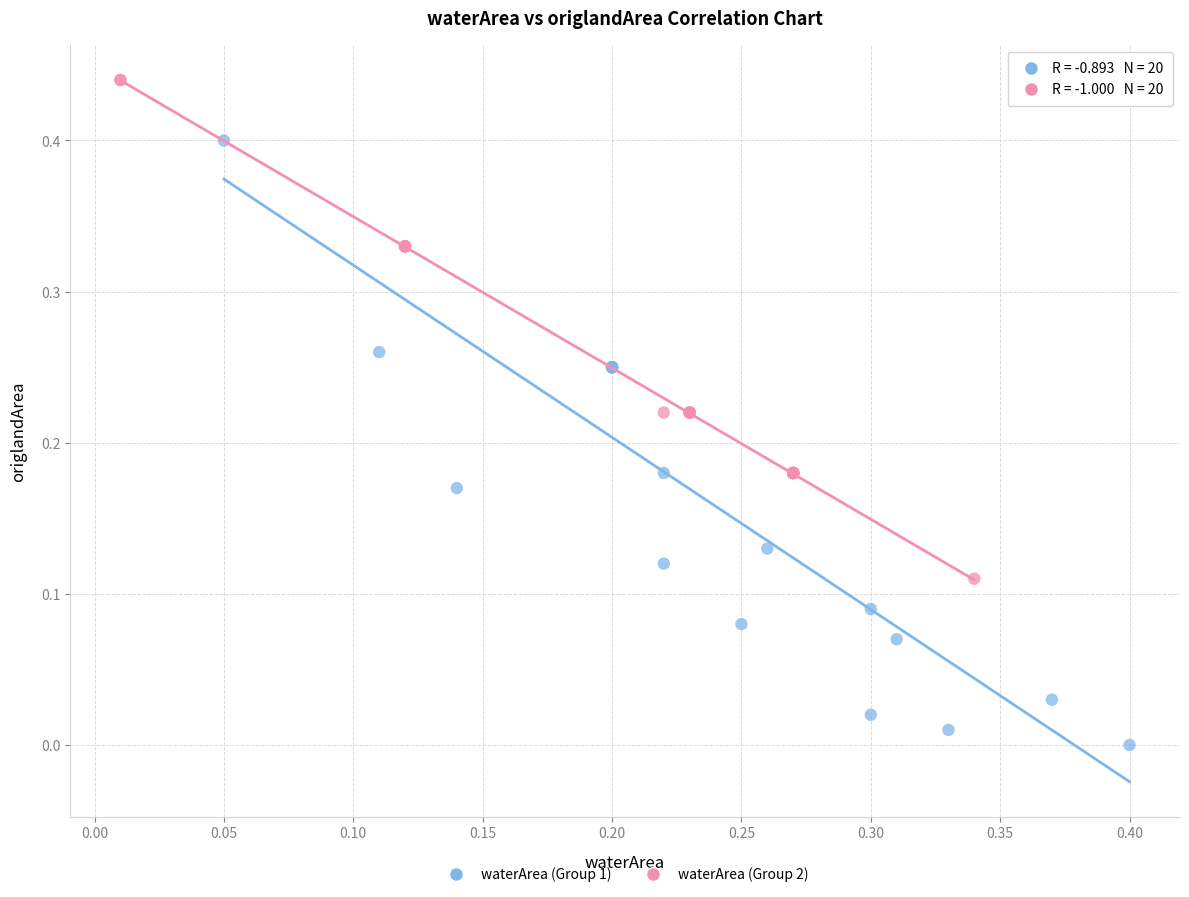

Which series has the largest Y range (max minus min)?

waterArea (Group 1)